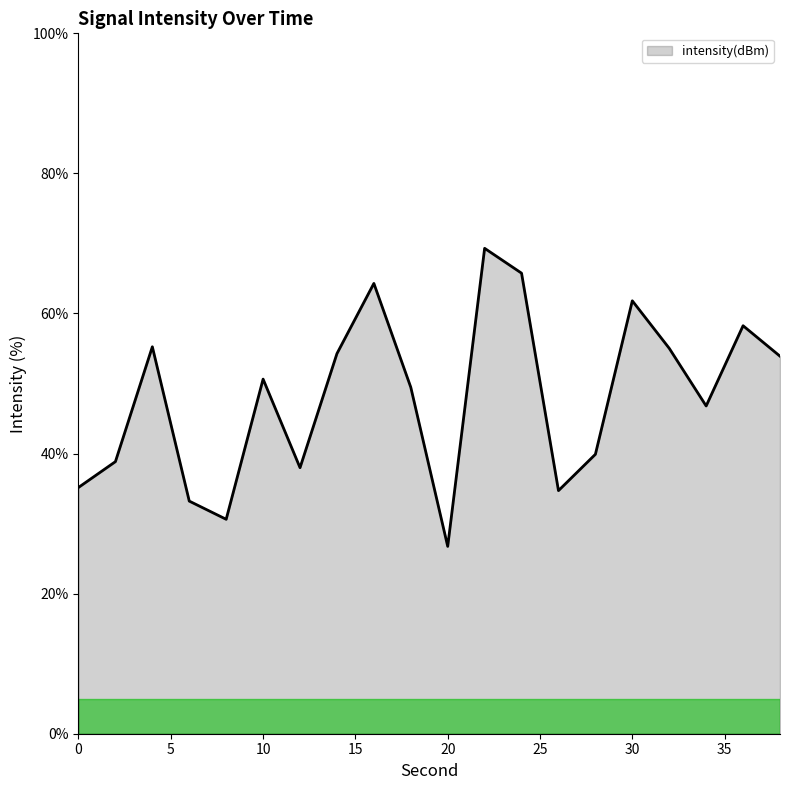

What is the smallest value displayed?

26.7